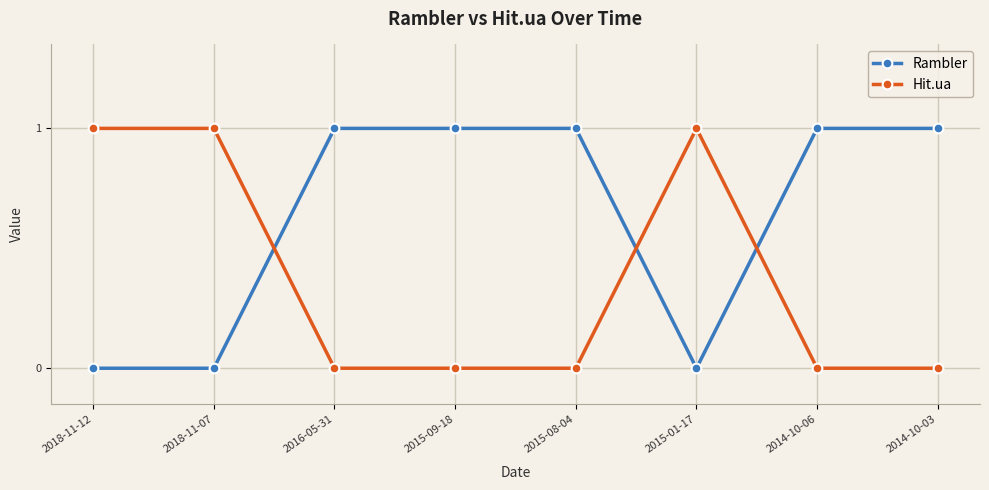

What is the sum of all Rambler values?

5